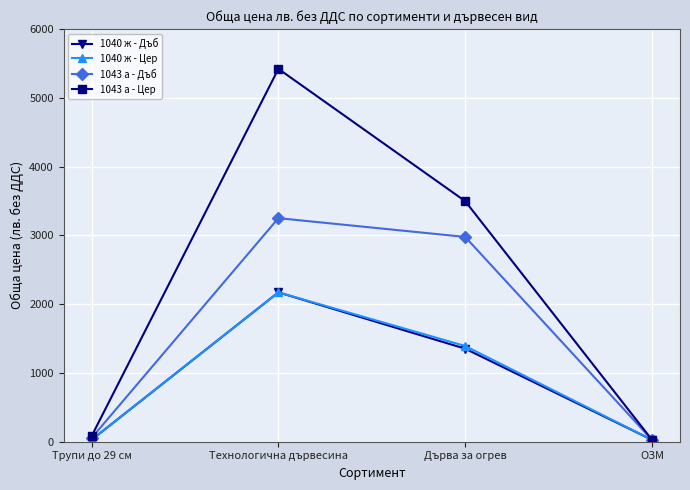

What is the total value across all series at Дърва за огрев?

9217